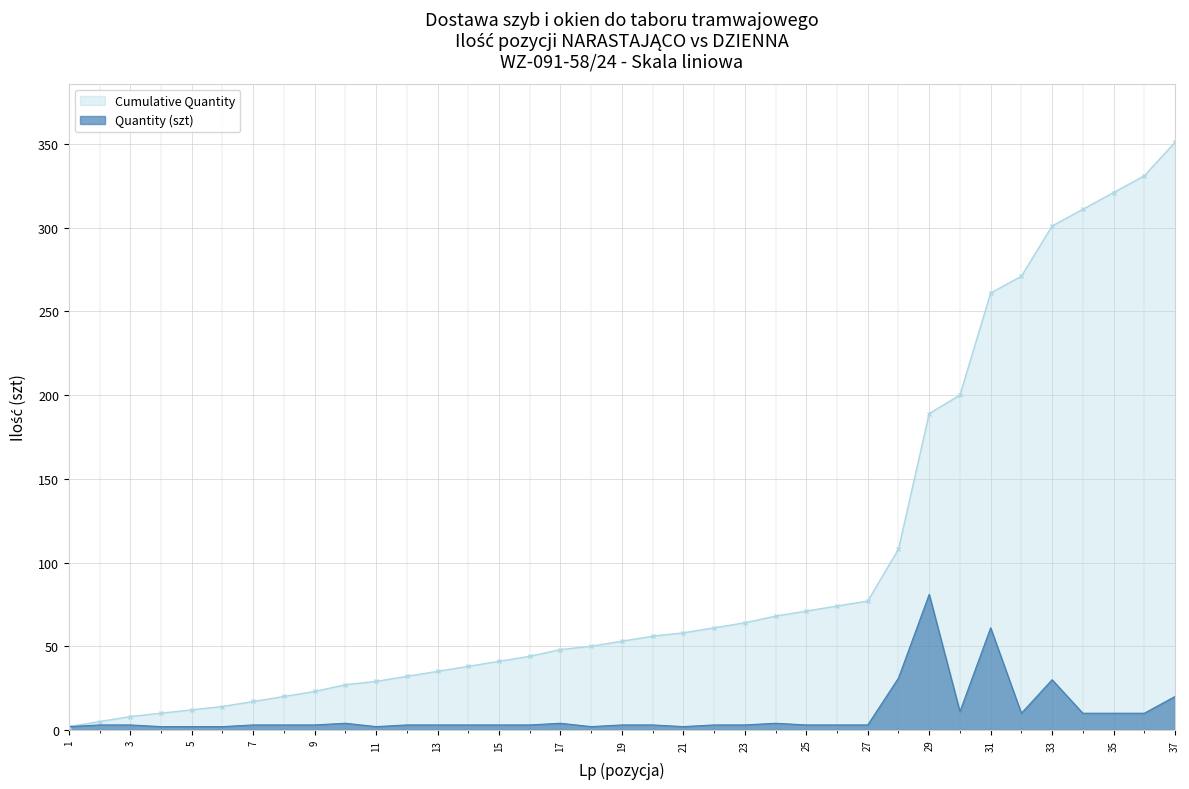

True or false: Quantity (szt) has more than 1 points higher than both neighbors.

True